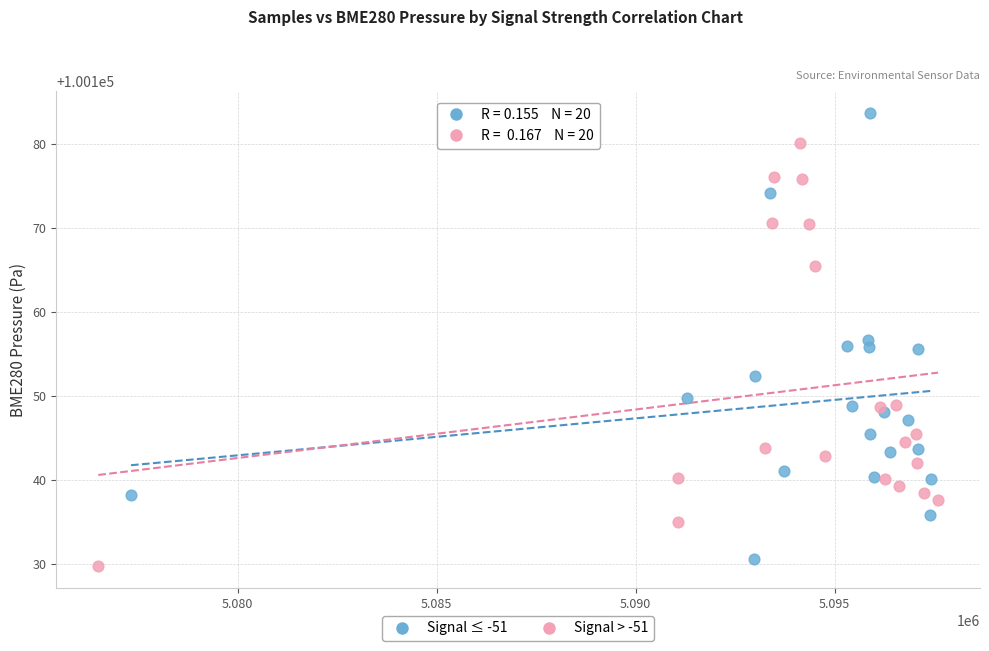

Which series has the largest Y range (max minus min)?

Signal ≤ -51